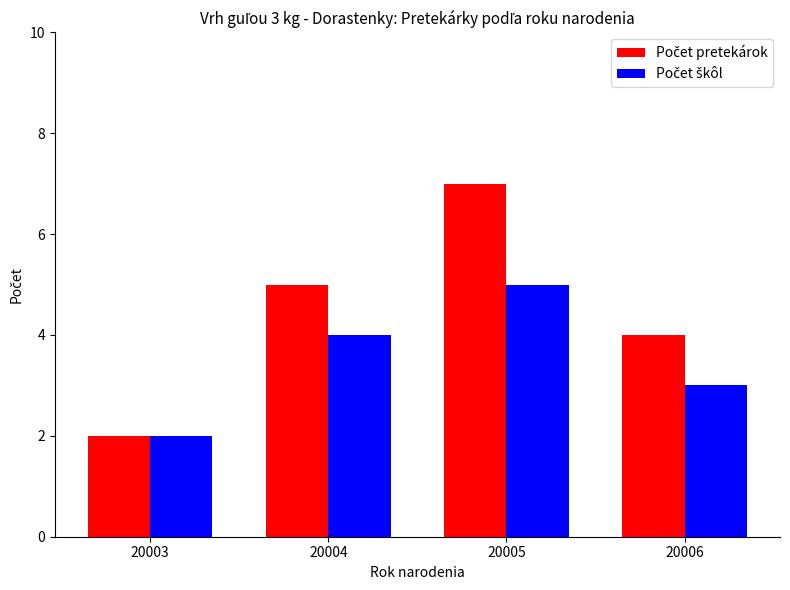

At which category is the sum across all series the highest?

20005